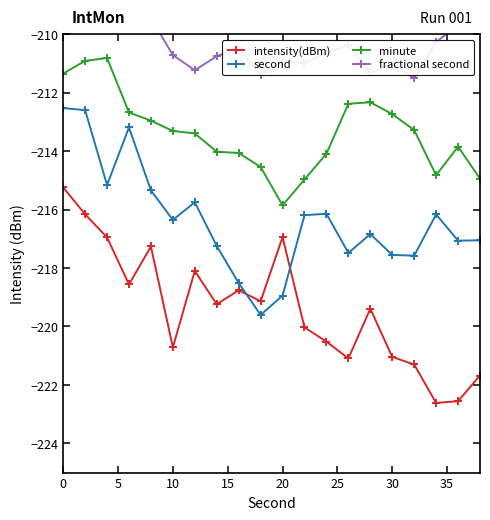

True or false: minute has a value of -120.7 at 30.

False